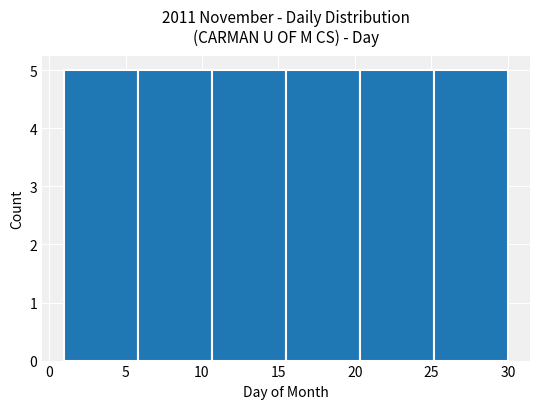

Reading left to right, list every bar in this chart as the range it spans on the x-axis followed by its height. Neither the bar edges nor the heights are printed on the chart, so give them approximately, as read against the axes.

1.0 to 6.0: 5
6.0 to 10.5: 5
10.5 to 15.5: 5
15.5 to 20.5: 5
20.5 to 25.0: 5
25.0 to 30.0: 5